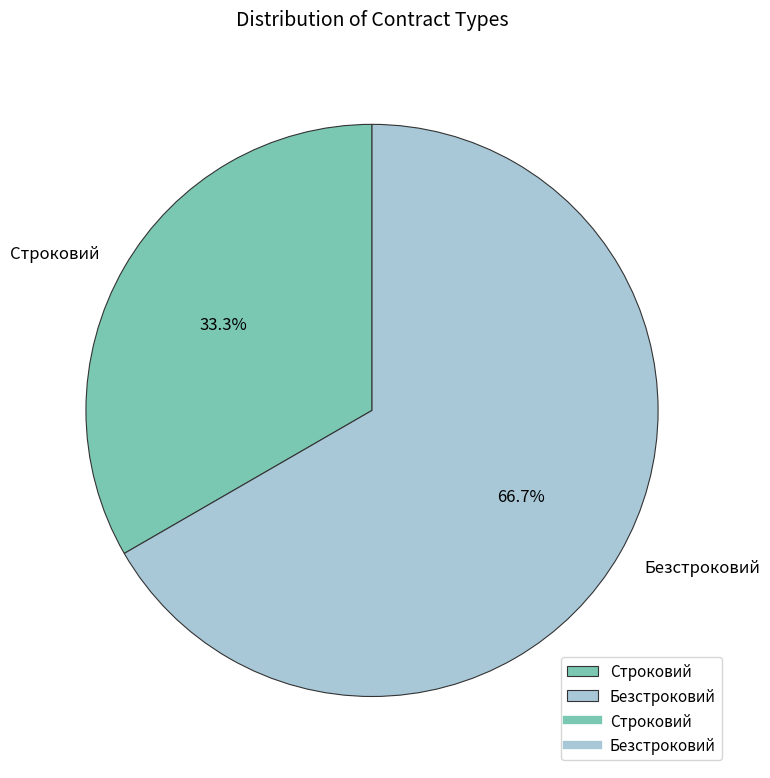

How many slices are in this pie chart?

2